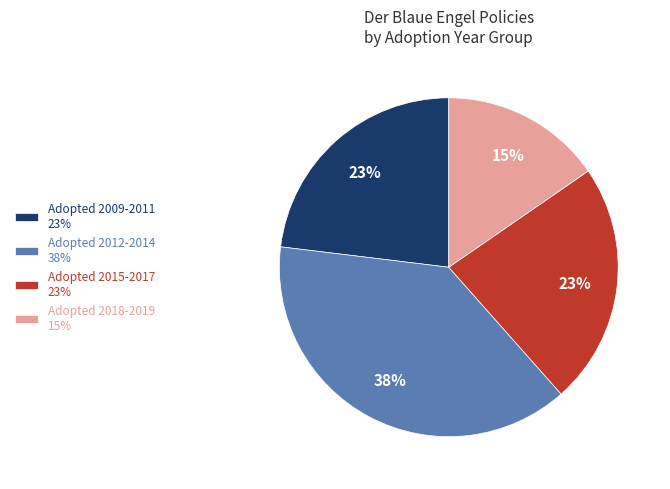

The Adopted 2009-2011 23% slice represents 11% of the pie. True or false?

False